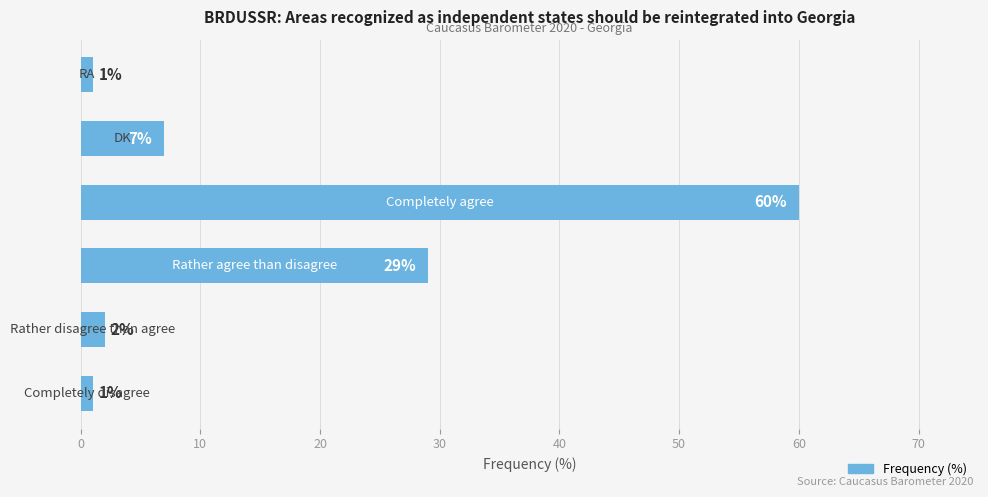

What is the sum of all values?

100